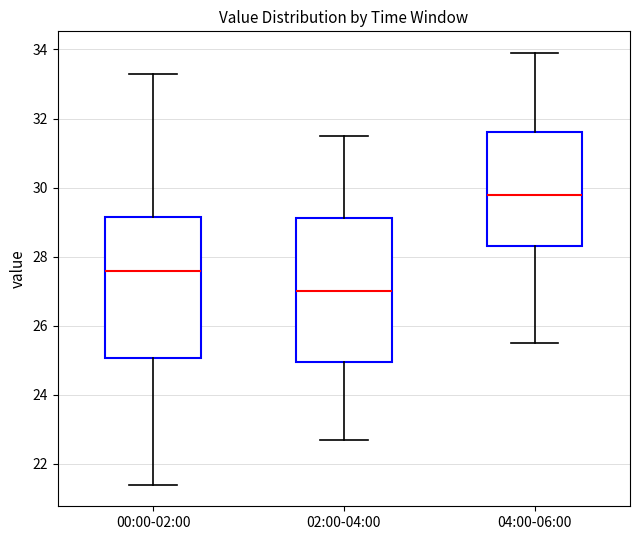

Reading left to right, transcribe this box plot: for each box, give where its median line is, the range the box spans, and where its two whiskers end, as read against the y-axis. The values are not printed on the chart, so give them approximately, as read against the axis.

00:00-02:00: median 27.6, box 25.0 to 29.2, whiskers 21.4 to 33.4
02:00-04:00: median 27.0, box 25.0 to 29.2, whiskers 22.8 to 31.6
04:00-06:00: median 29.8, box 28.4 to 31.6, whiskers 25.6 to 34.0